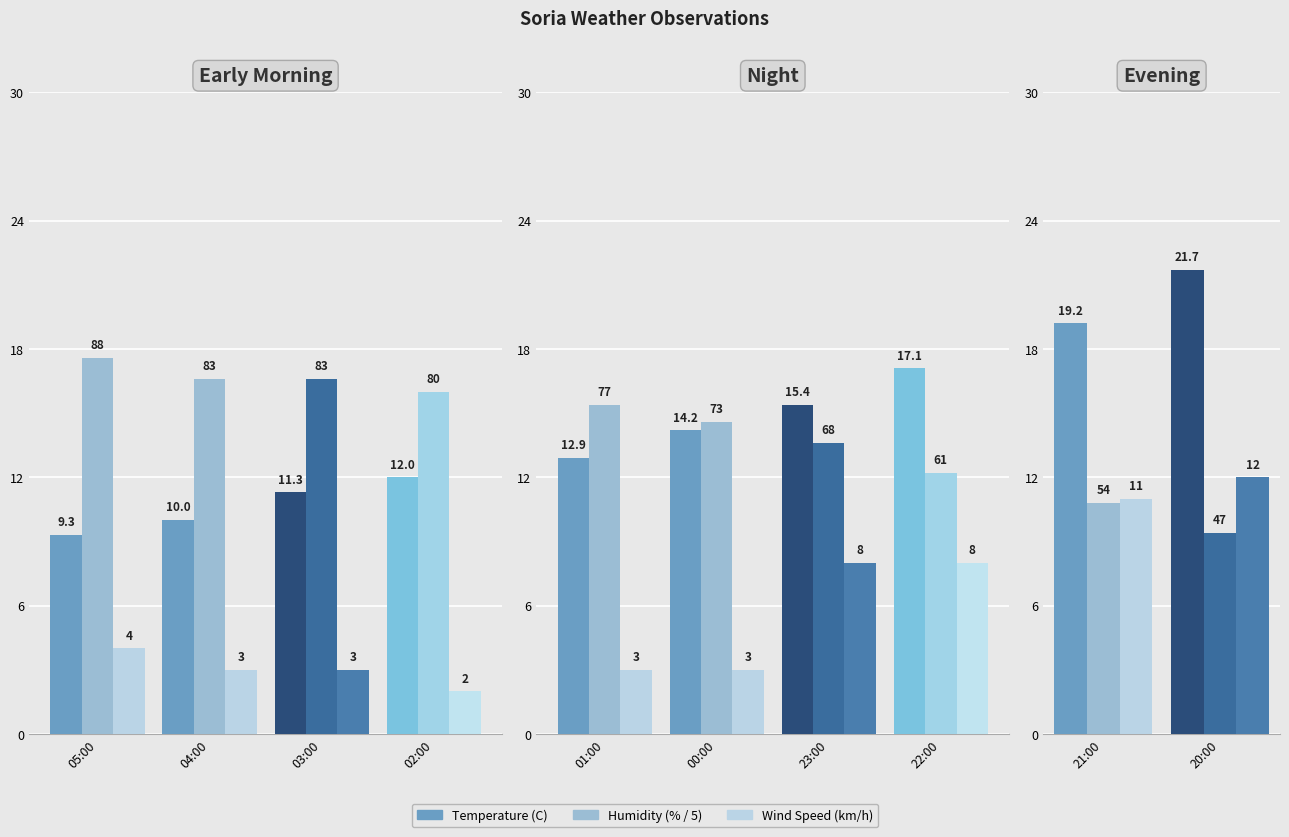

What is the minimum value for Humidity (scaled)?

9.4